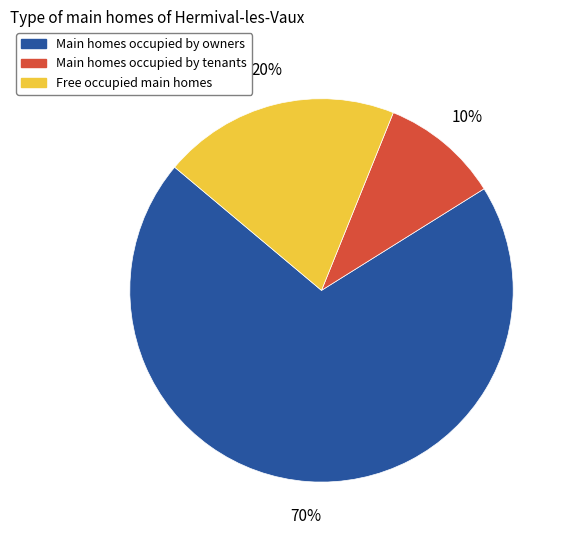

Which category has the biggest portion of the pie?

Main homes occupied by owners